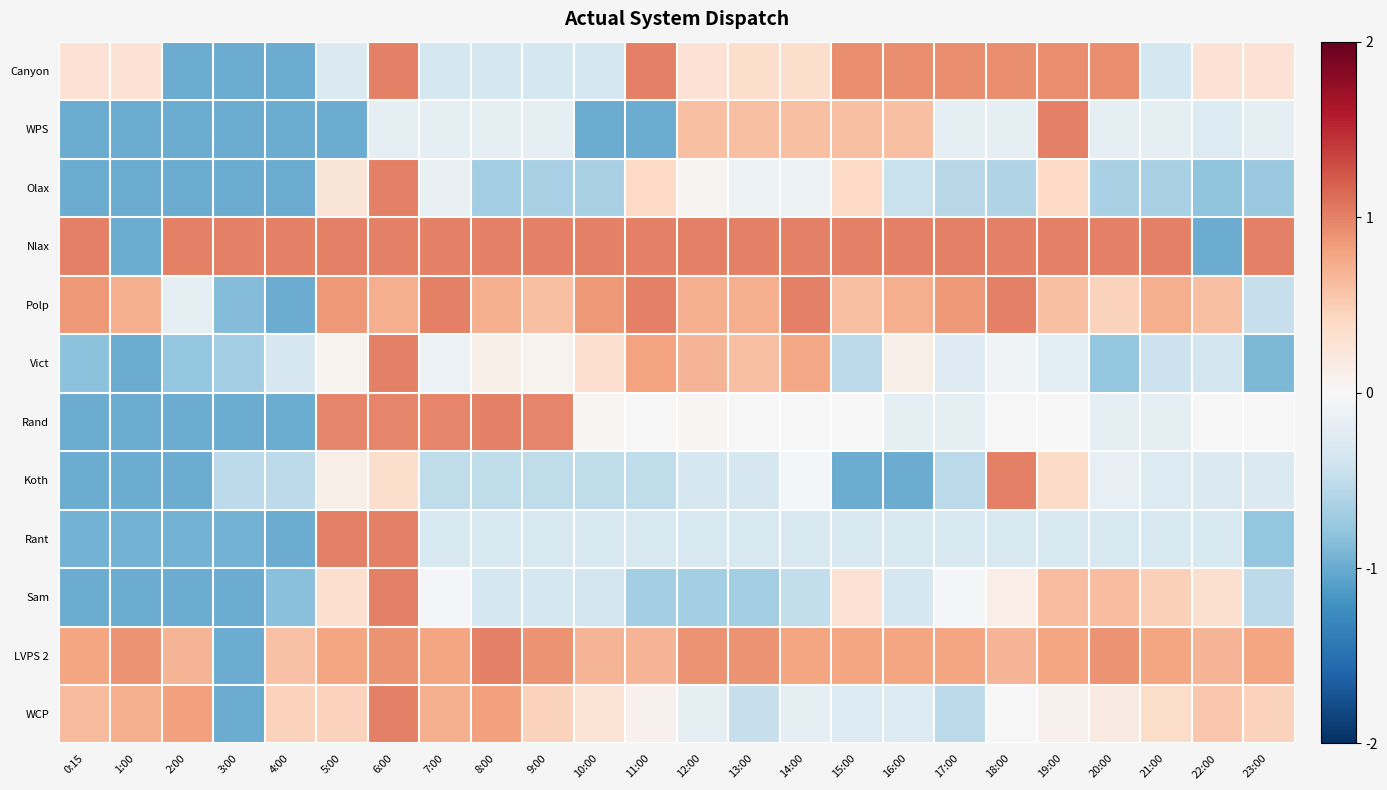

Which series changed the most between 7:00 and 15:00?

Canyon